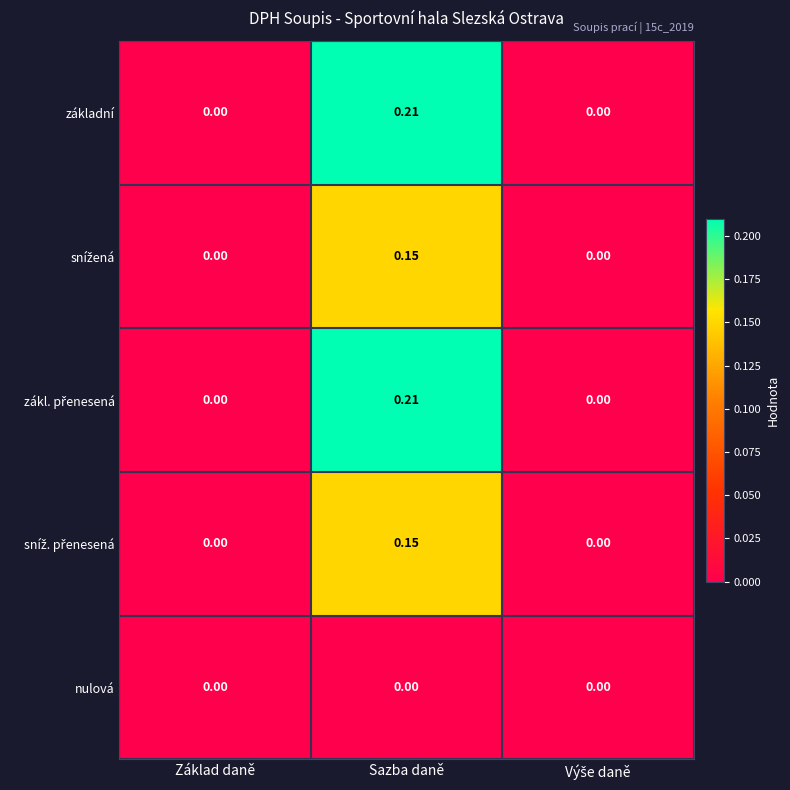

At which label does základní reach its peak?

Sazba daně